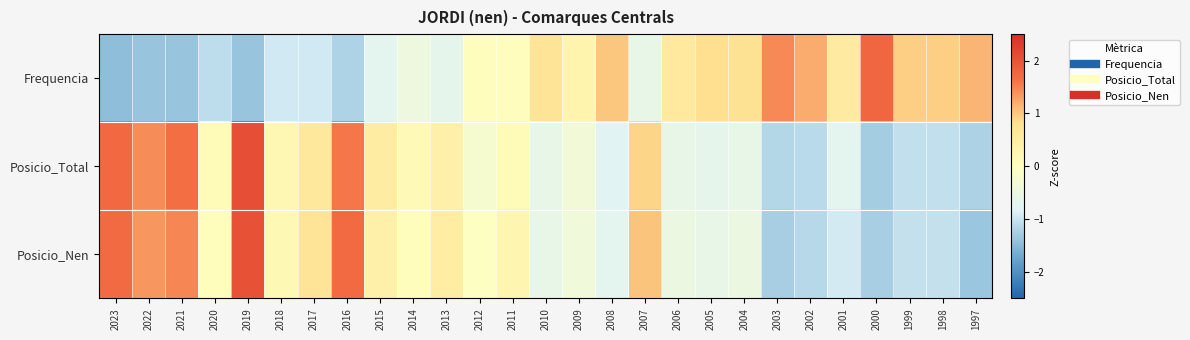

Which label corresponds to the largest value in the chart?

2019